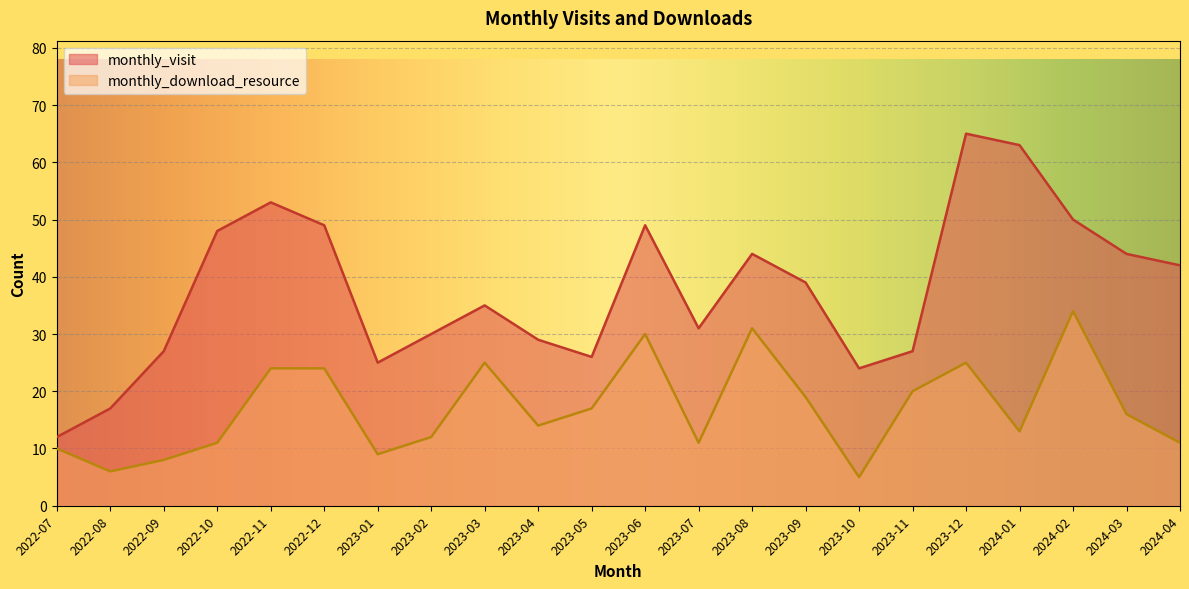

At which category does monthly_visit reach its first local peak?

2022-11